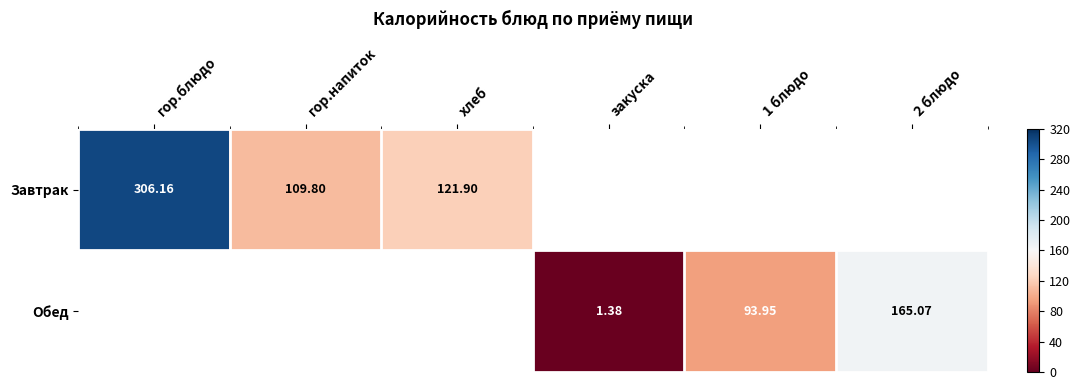

Is the value of Обед at 1 блюдо greater than the value of Завтрак at гор.напиток?

No